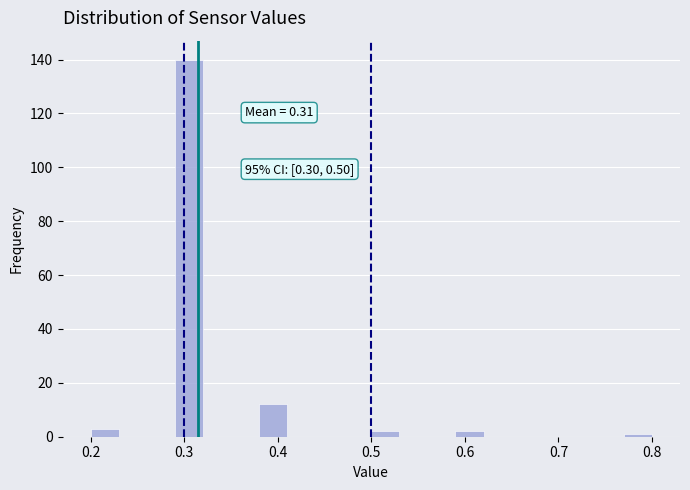

Read against the x-axis, roughly where is the centre of the tallest bar?

0.31